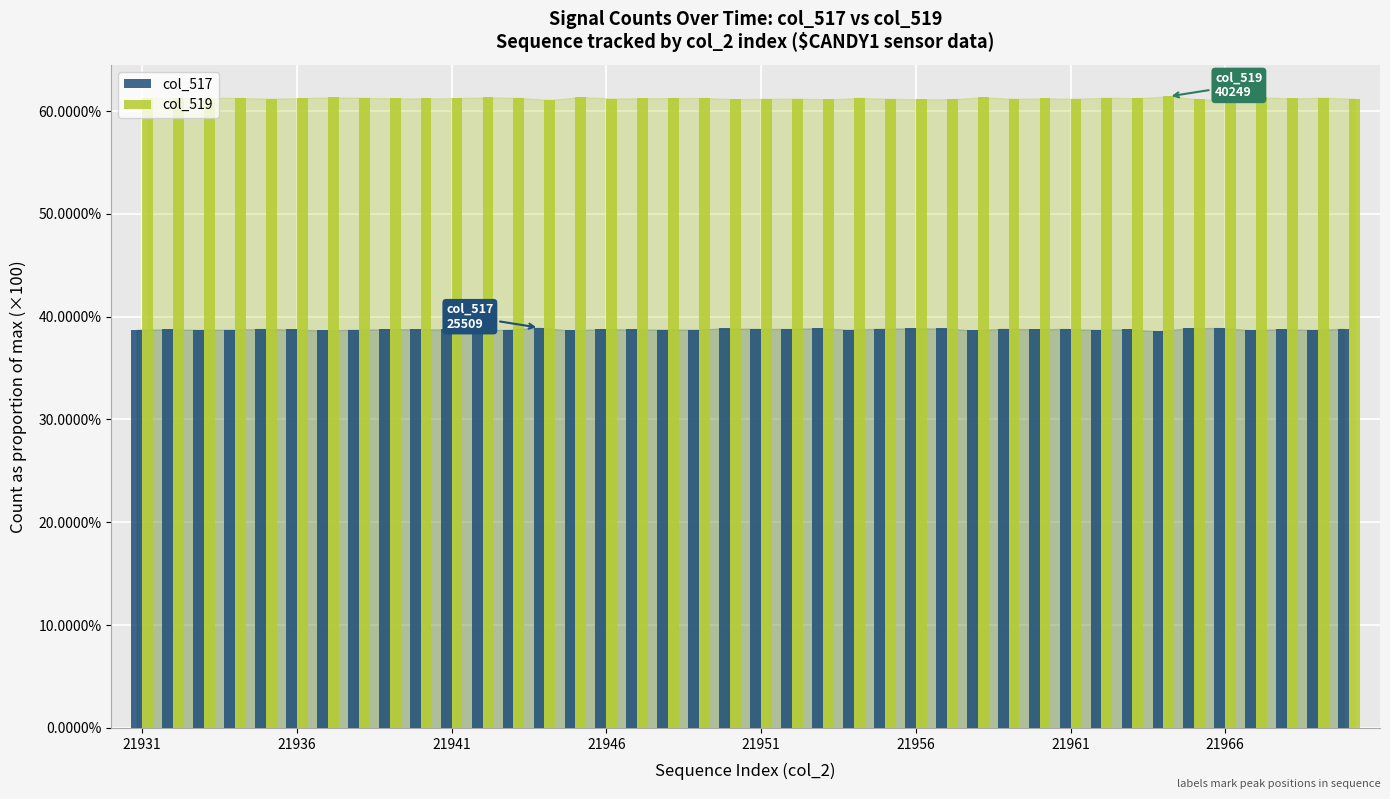

Which series has the largest total across all categories?

col_519